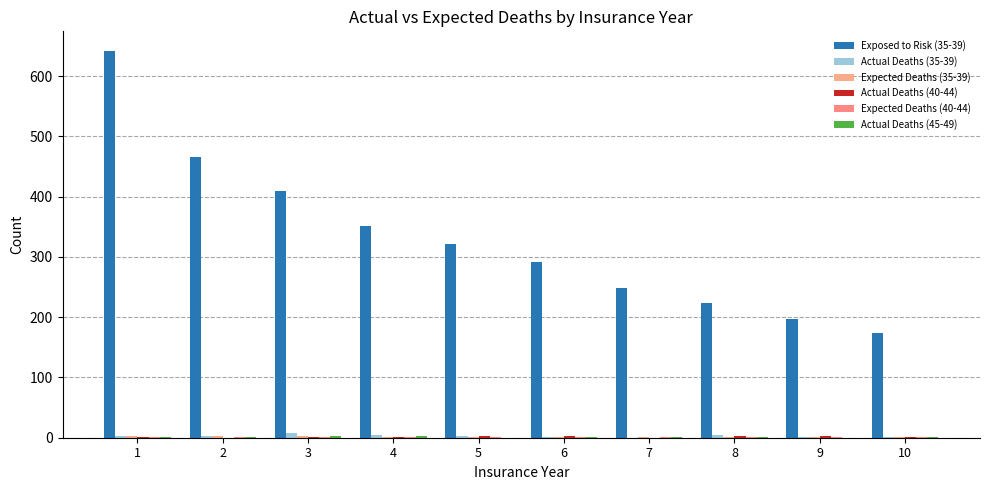

What is the difference between the second highest and minimum values in the Exposed to Risk (35-39) series?

292.0